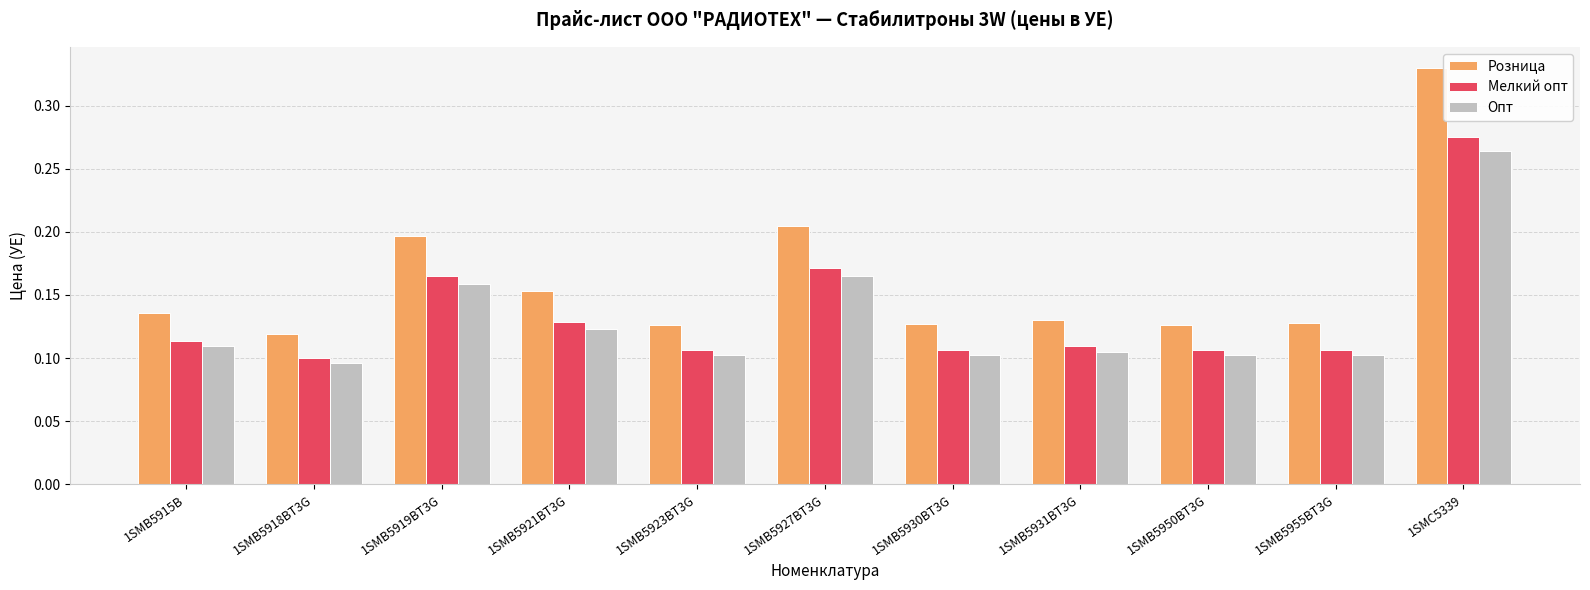

The value of Опт at 1SMB5931BT3G is 0.2. True or false?

False